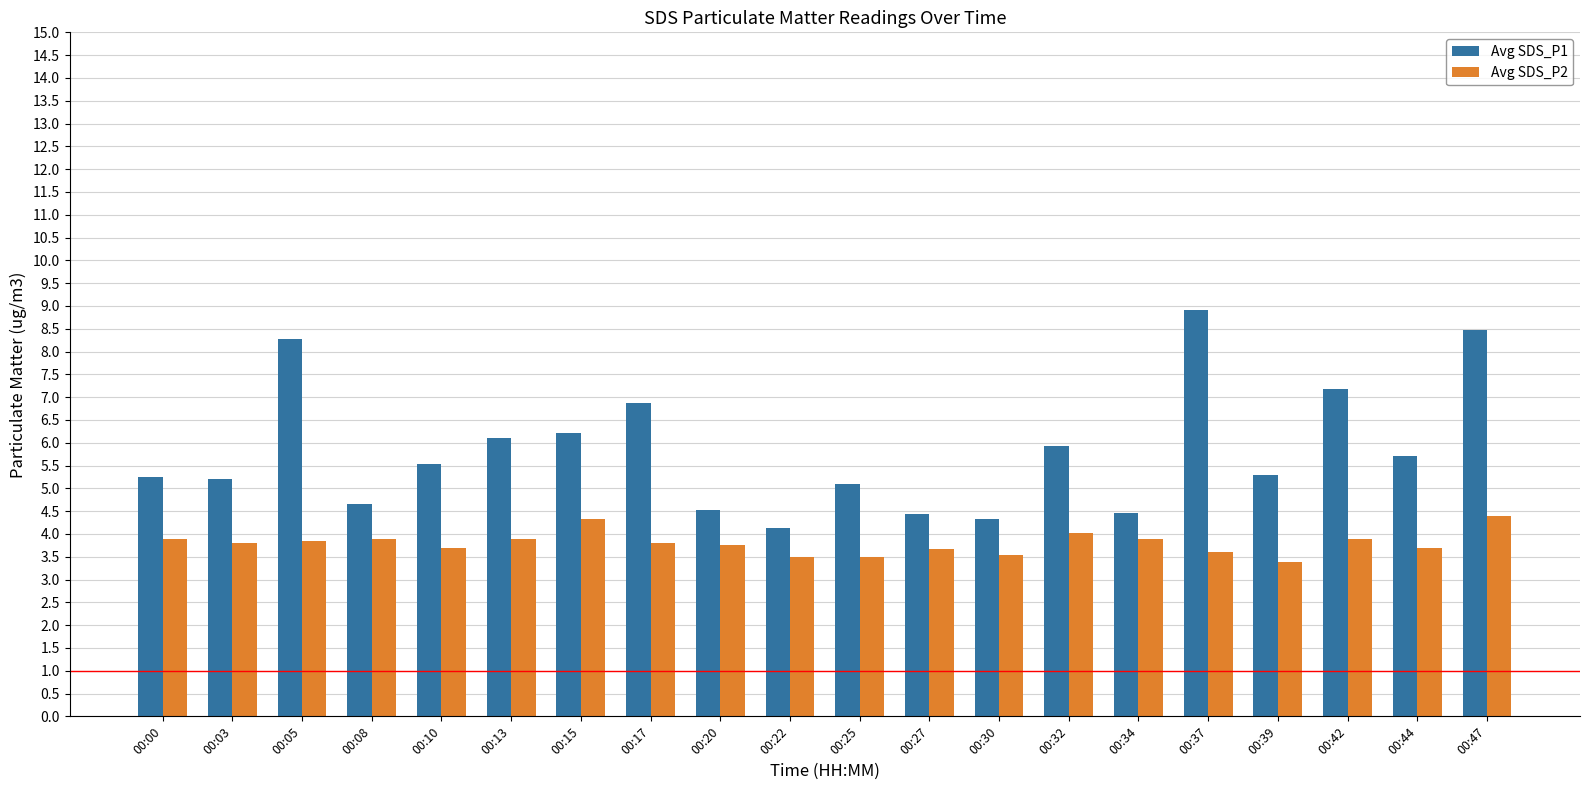

What is the total value across all series at 00:05?

12.1